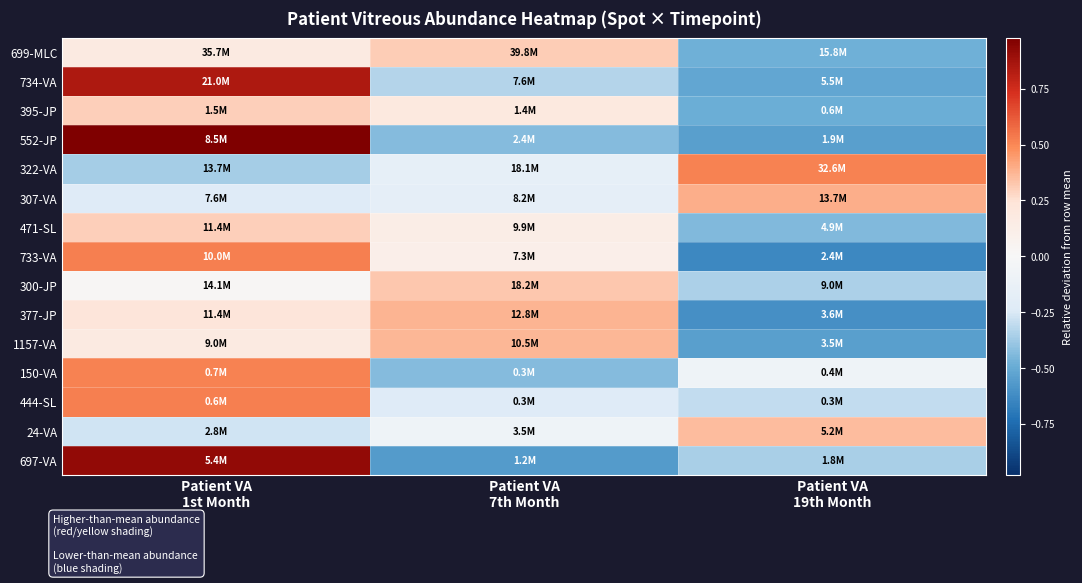

How many categories are shown in the chart?

3